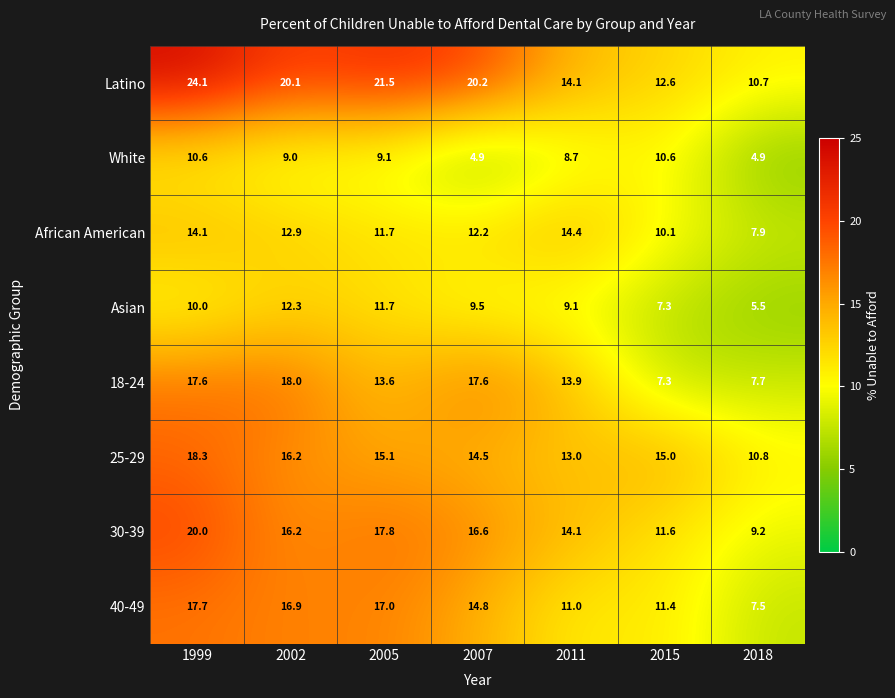

Where is 18-24 nearest to the value 12?

2005